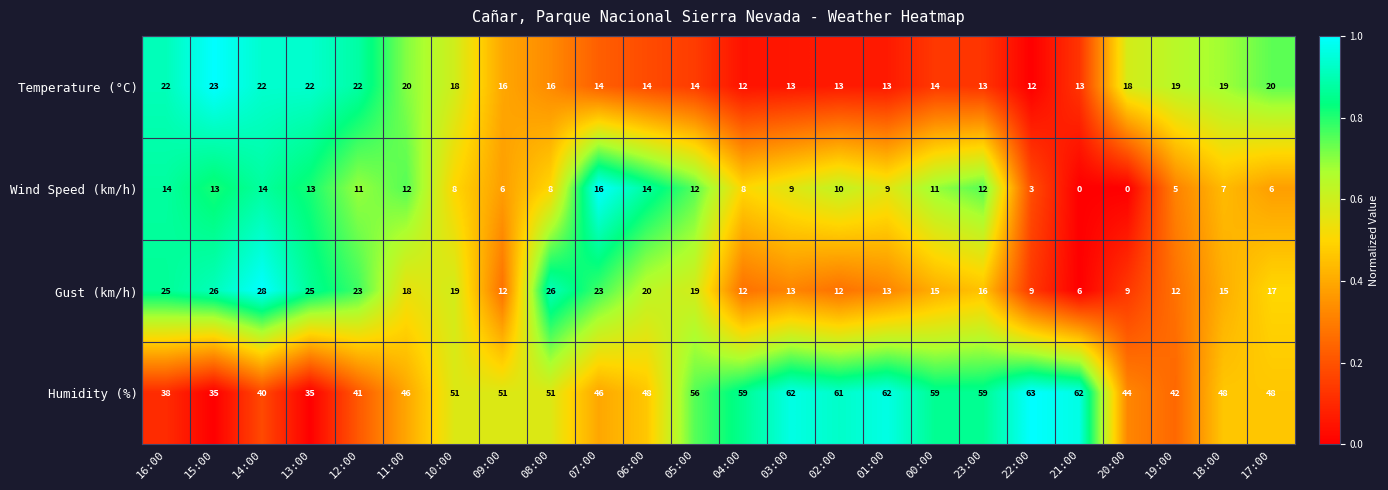

Is the value of Wind Speed (km/h) at 14:00 greater than the value of Temperature (°C) at 09:00?

No